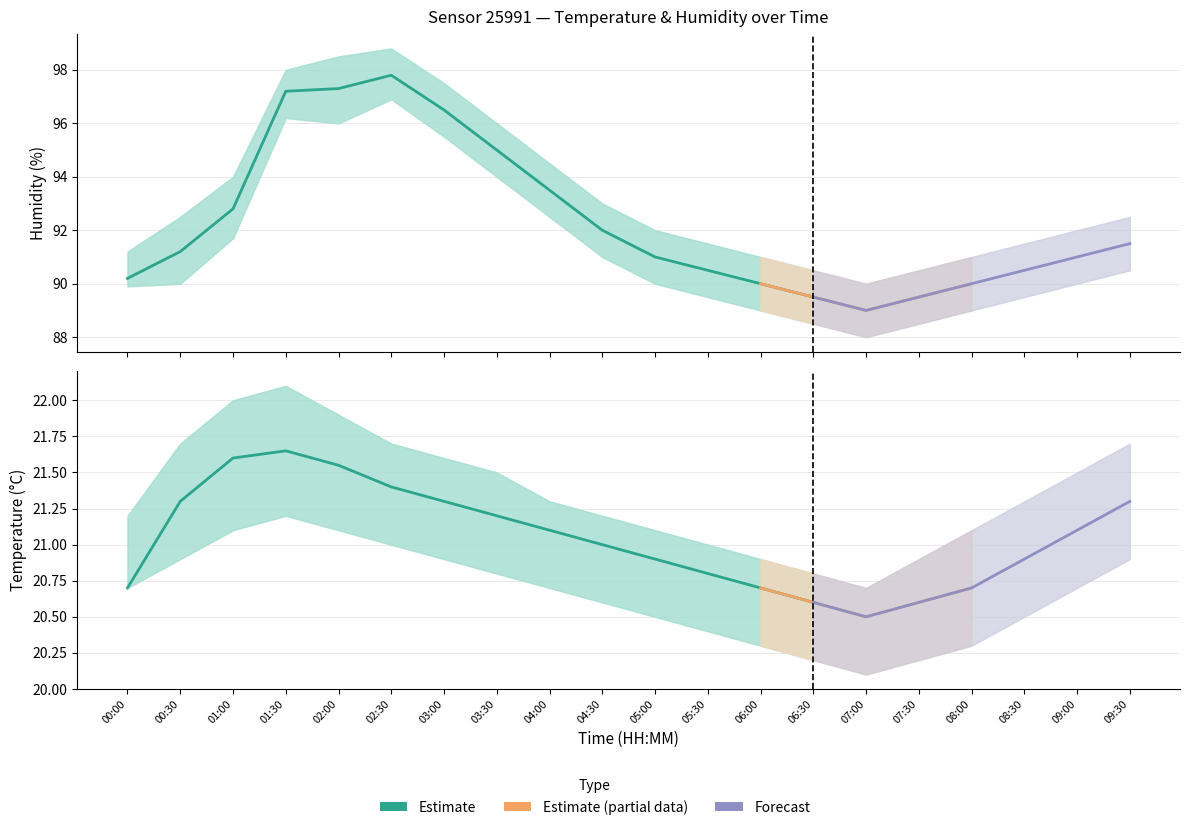

Rank the series by their maximum value, from lowest to highest.

temperature_lower, temperature, temperature_upper, humidity_lower, humidity, humidity_upper